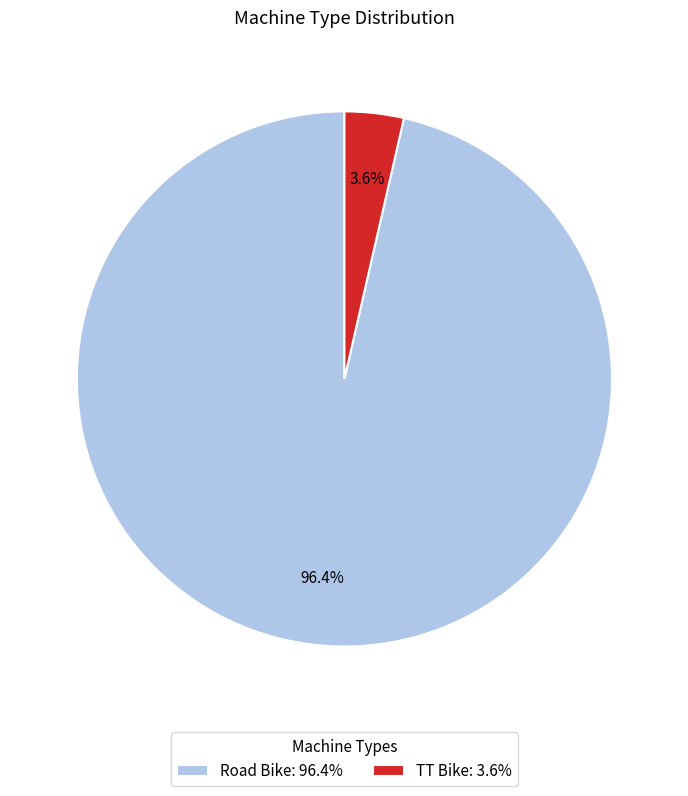

How many slices are in this pie chart?

2